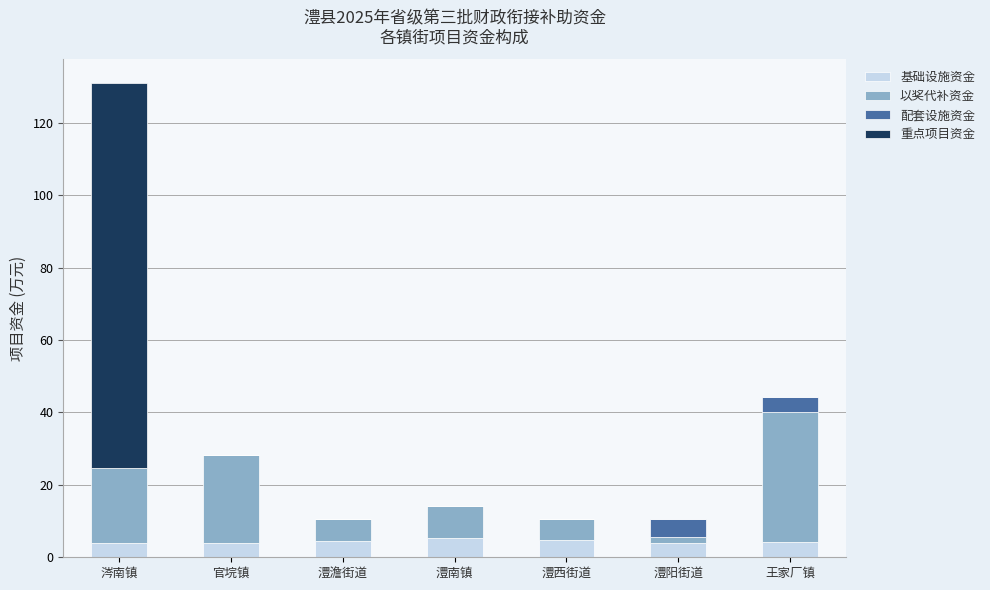

What is the total value across all series at 澧澹街道?

10.4